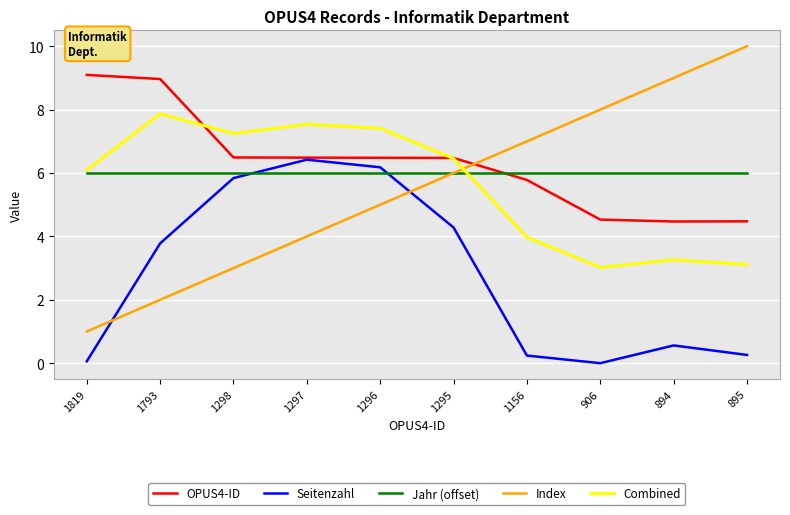

True or false: Combined has a value of 3.5 at 1297.

False